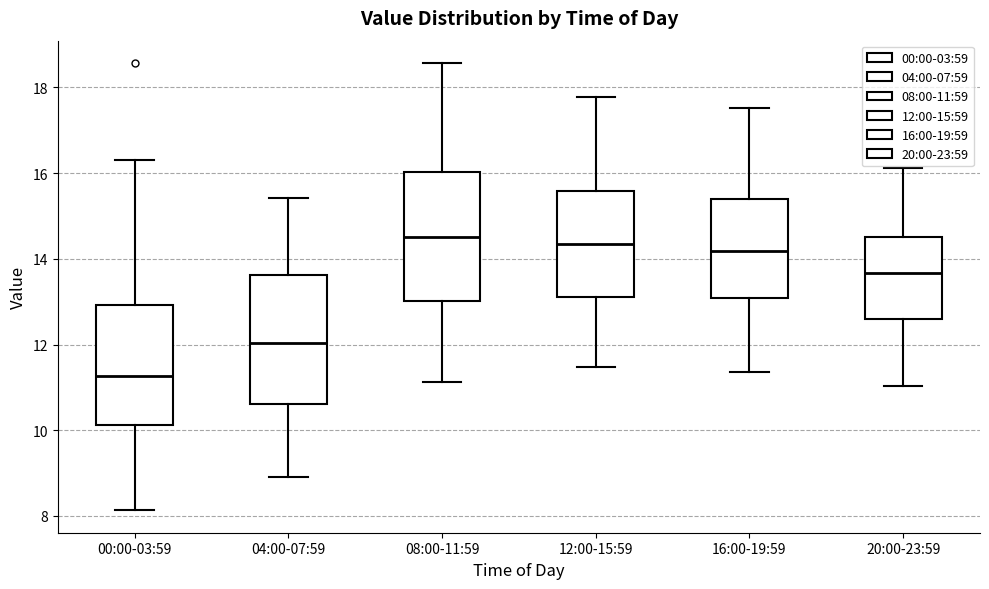

Reading left to right, read every box against the y-axis: the position of its median line, the range the box covers, and the ends of its whiskers. The values are not printed on the chart, so give them approximately, as read against the axis.

00:00-03:59: median 11.2, box 10.2 to 13.0, whiskers 8.2 to 16.4
04:00-07:59: median 12.0, box 10.6 to 13.6, whiskers 9.0 to 15.4
08:00-11:59: median 14.6, box 13.0 to 16.0, whiskers 11.2 to 18.6
12:00-15:59: median 14.4, box 13.2 to 15.6, whiskers 11.4 to 17.8
16:00-19:59: median 14.2, box 13.0 to 15.4, whiskers 11.4 to 17.6
20:00-23:59: median 13.6, box 12.6 to 14.6, whiskers 11.0 to 16.2